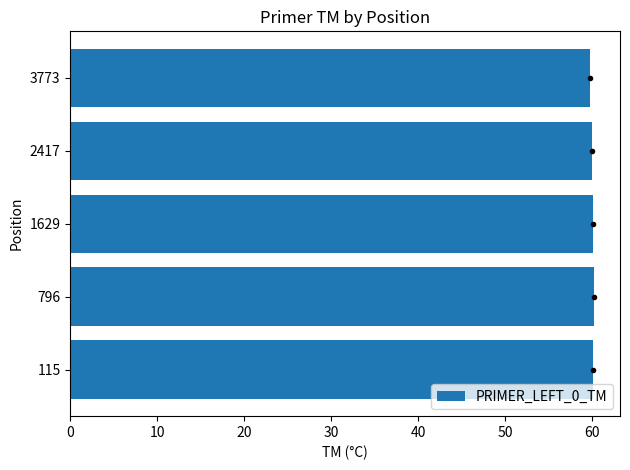

Approximately how many times larger is the value at 796 compared to 3773?

1.0